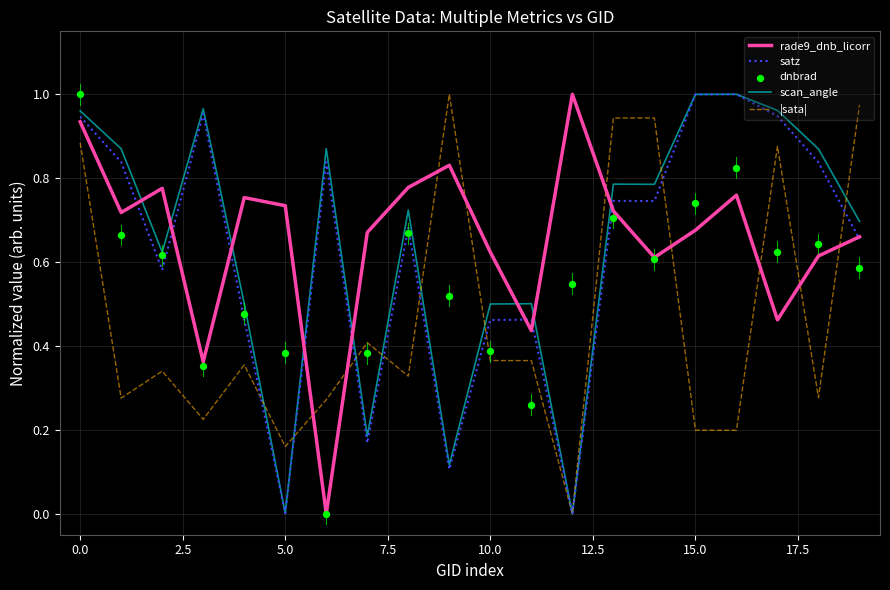

At how many categories does at least one series exceed 0?

20